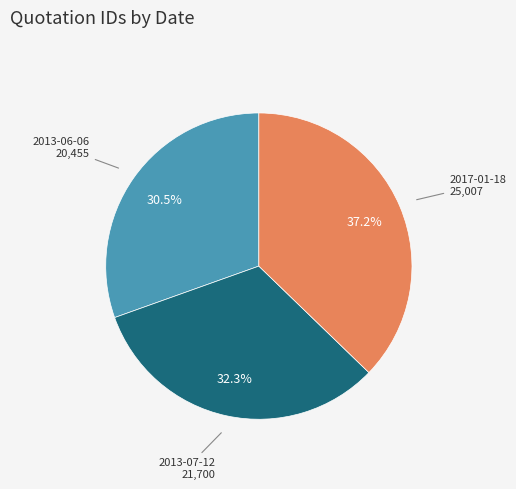

Does any single category account for the majority?

No